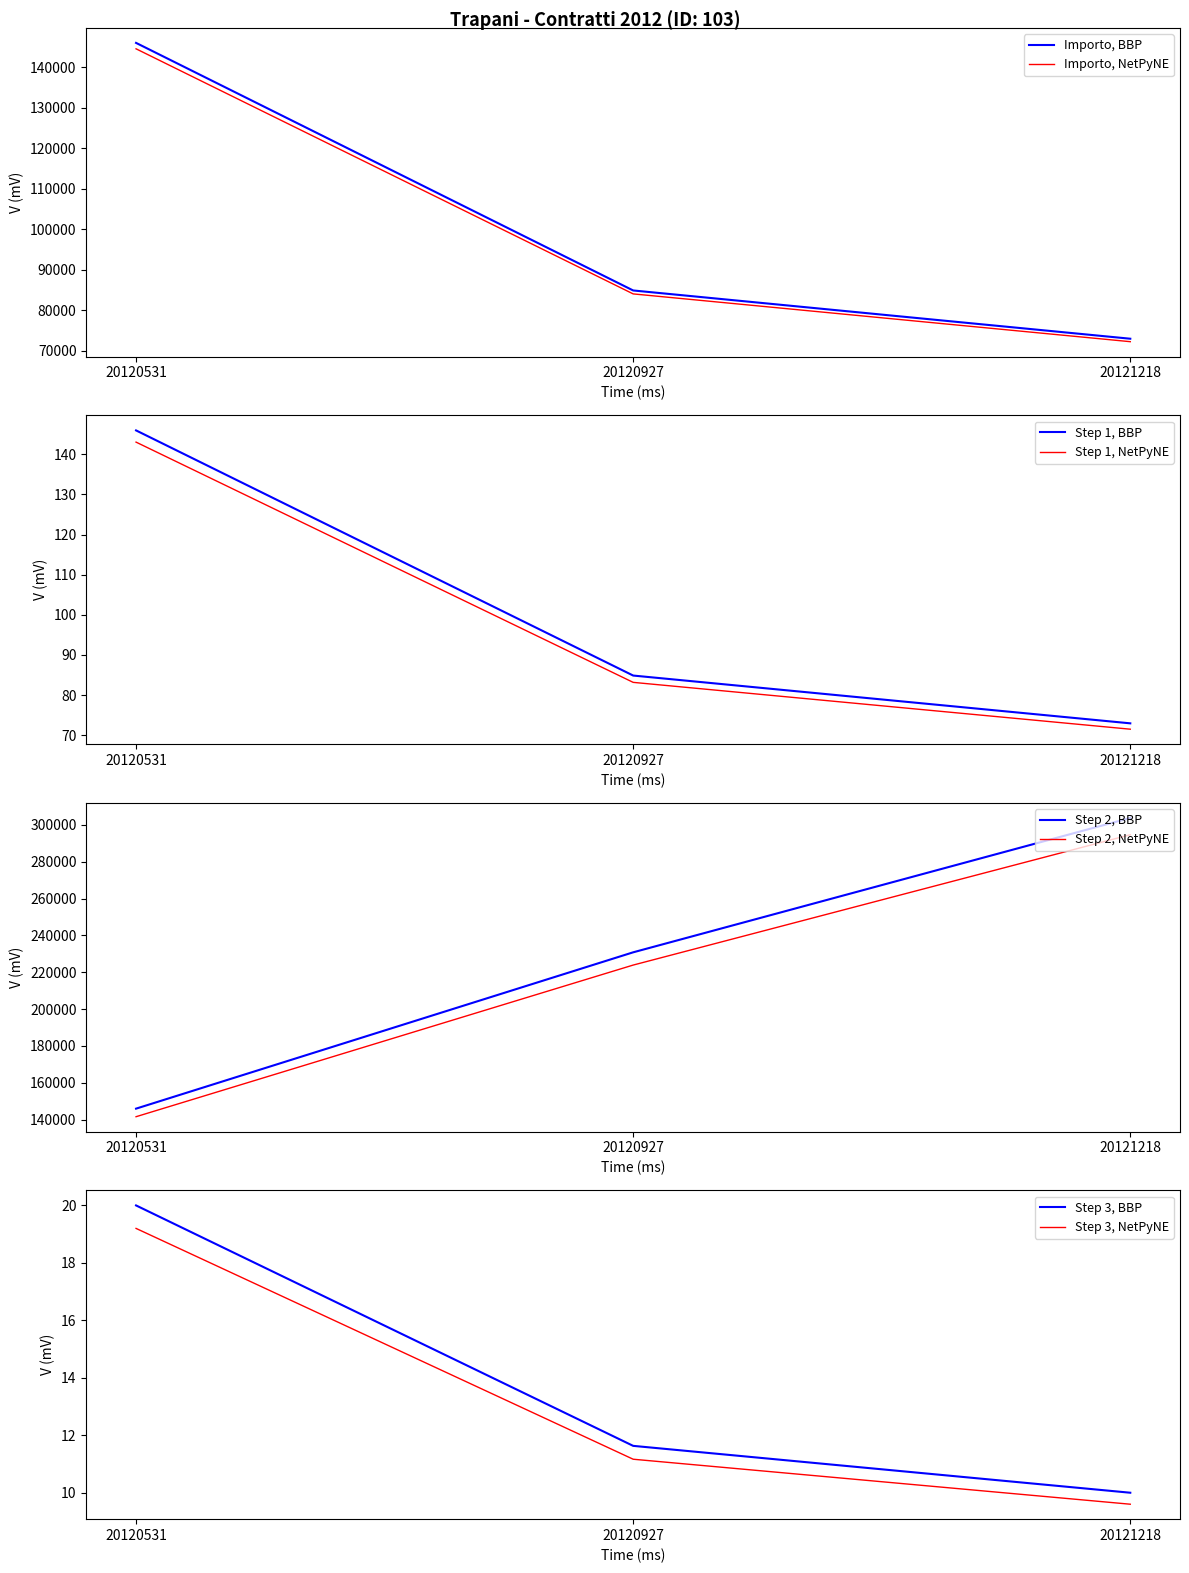

What is the difference between the values at 20121218 and 20120927?

1.6